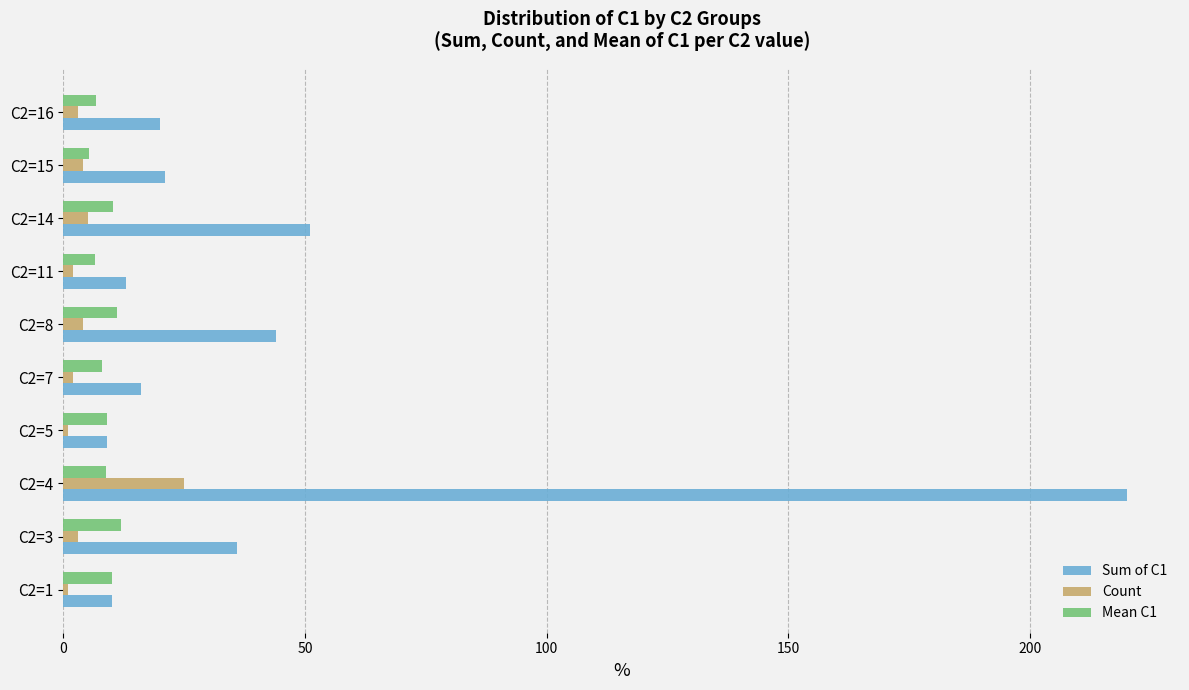

Which series has the widest spread of values?

Sum of C1